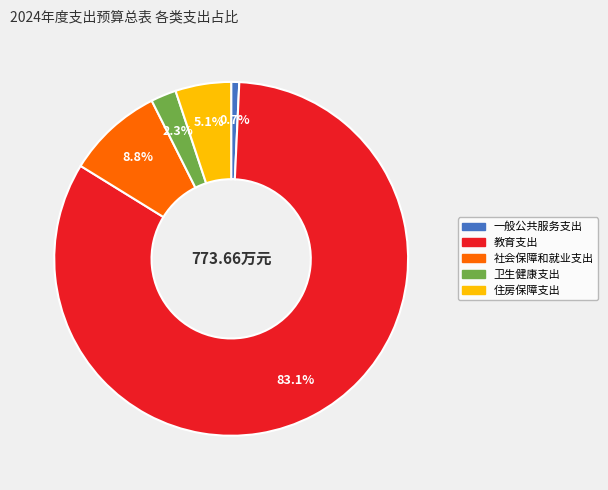

To the nearest percent, what percentage of the pie is 教育支出?

83%